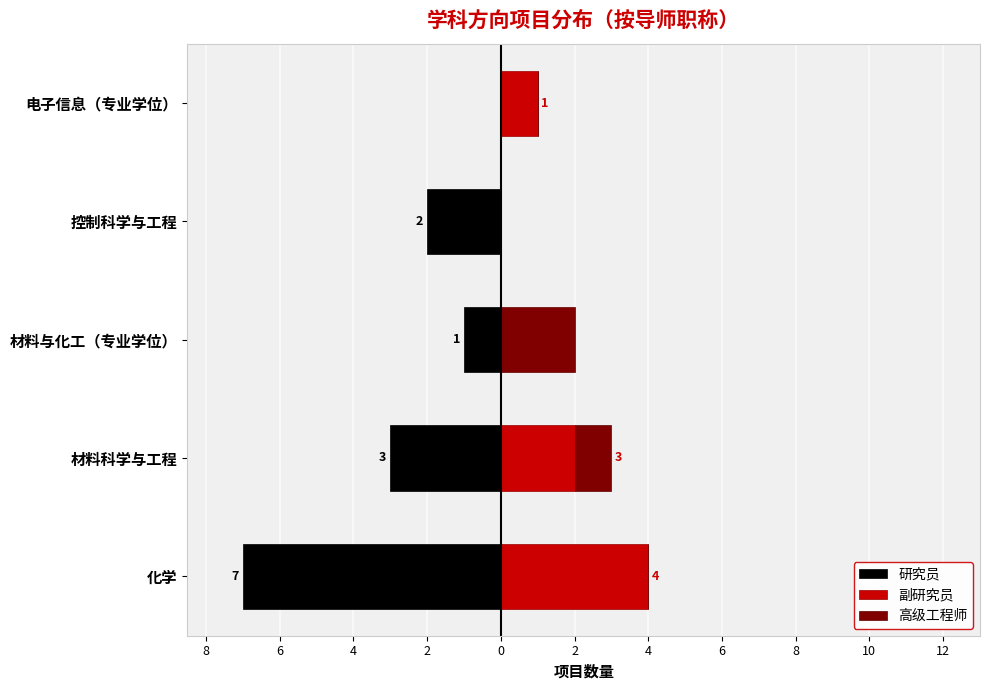

How many series are shown in this chart?

3